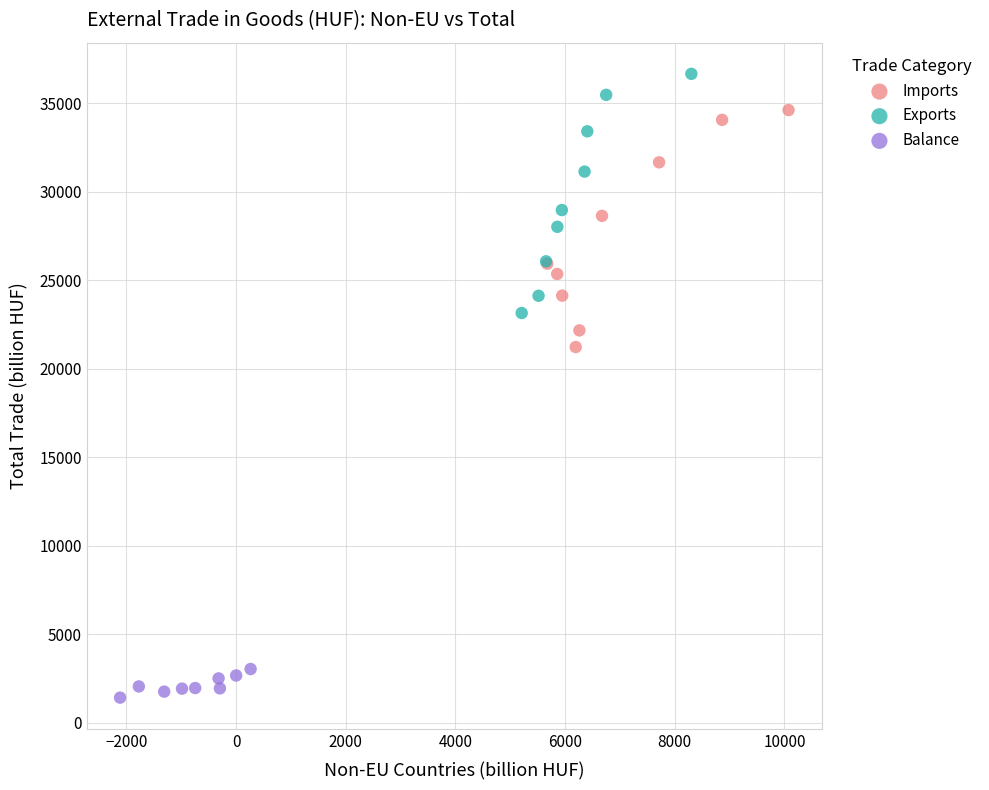

Which series has the largest Y range (max minus min)?

Exports